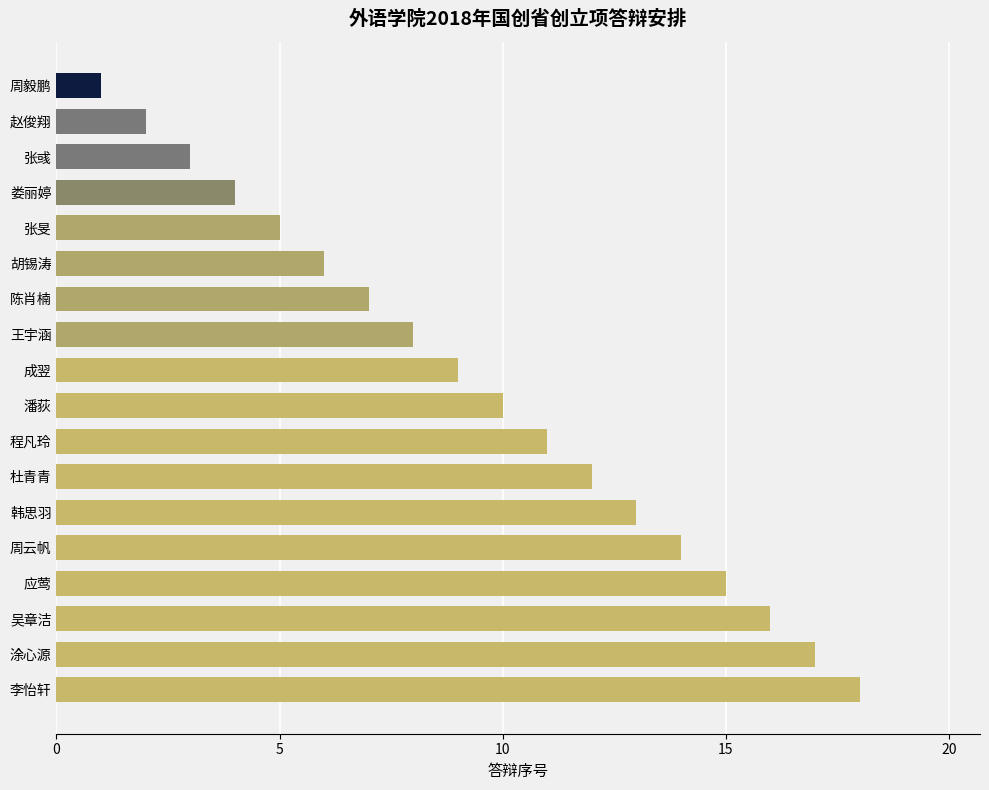

What is the label of the 1st bar from the bottom?

李怡轩